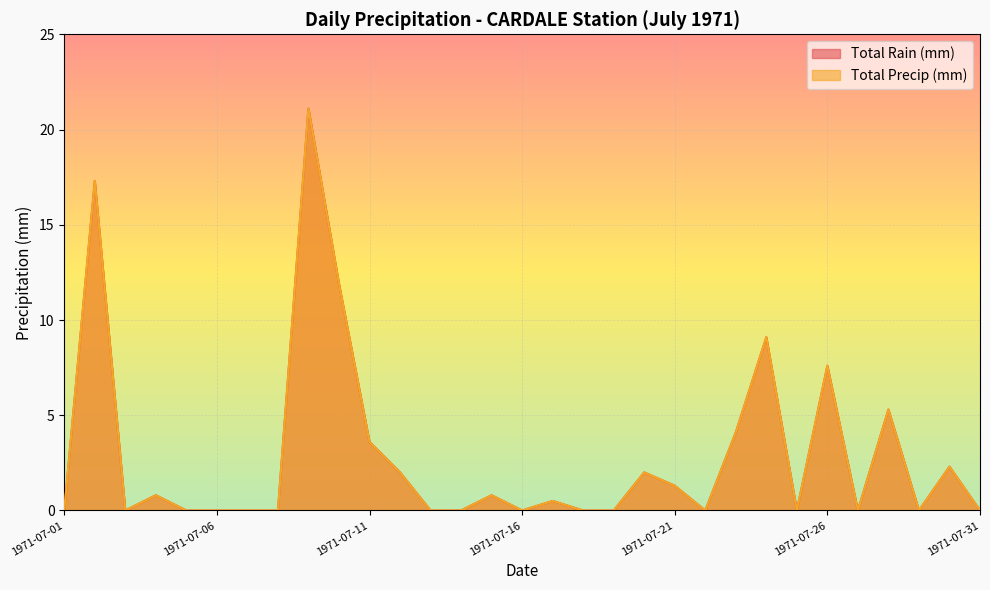

What is the difference between the maximum and minimum values in the Total Precip (mm) series?

21.1